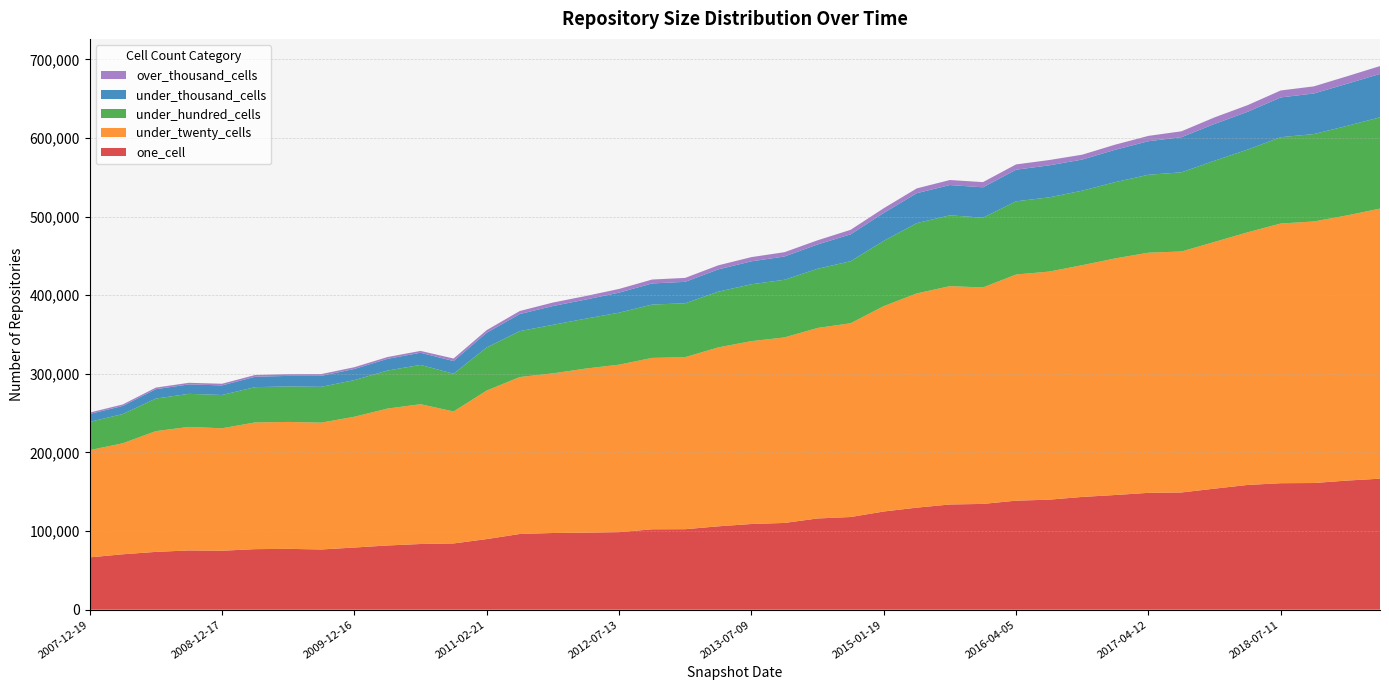

Reading right to left, extract all data points from this chart.

one_cell: 166671	164265	161155	160917	158704	154016	149144	148660	145917	143461	139978	138707	134574	133855	129840	124914	117909	116064	110357	109010	106076	102399	102279	98678	98008	97584	96306	89819	84281	83571	81695	79087	76611	77408	77027	75010	75375	73557	70500	66570
under_twenty_cells: 343587	337298	332718	330368	321419	313861	306541	305519	301006	294823	290160	287686	275382	277760	272503	261273	246490	242353	236005	232654	227604	218866	218037	213024	208776	203067	199662	188974	167903	177854	174143	166364	161368	161459	161188	155774	157180	153622	141196	136433
under_hundred_cells: 116142	113883	111205	109835	105210	103321	100731	99121	97043	94811	94424	93135	88748	90111	89449	83020	78935	75289	73347	72327	70941	68562	67866	66146	63523	61740	58417	54876	47993	49979	48386	46617	45546	45151	44910	42370	42054	41393	37182	35921
under_thousand_cells: 55189	53578	51613	50576	48103	46784	44714	42684	41175	39536	40706	40197	38634	38487	38073	35535	34183	30901	29624	29171	28312	27273	26855	25483	24281	23909	21733	18666	16110	15458	14885	14164	13995	13401	13205	12168	11982	11949	10313	10003
over_thousand_cells: 9994	9523	9055	8864	8457	8342	7490	6778	6522	6218	6760	6749	6619	6418	6121	5978	5766	5317	5475	5378	5181	5012	5003	4709	4511	4441	3856	3323	3248	2368	2285	2244	2234	2236	2236	2129	2069	2006	1913	1829